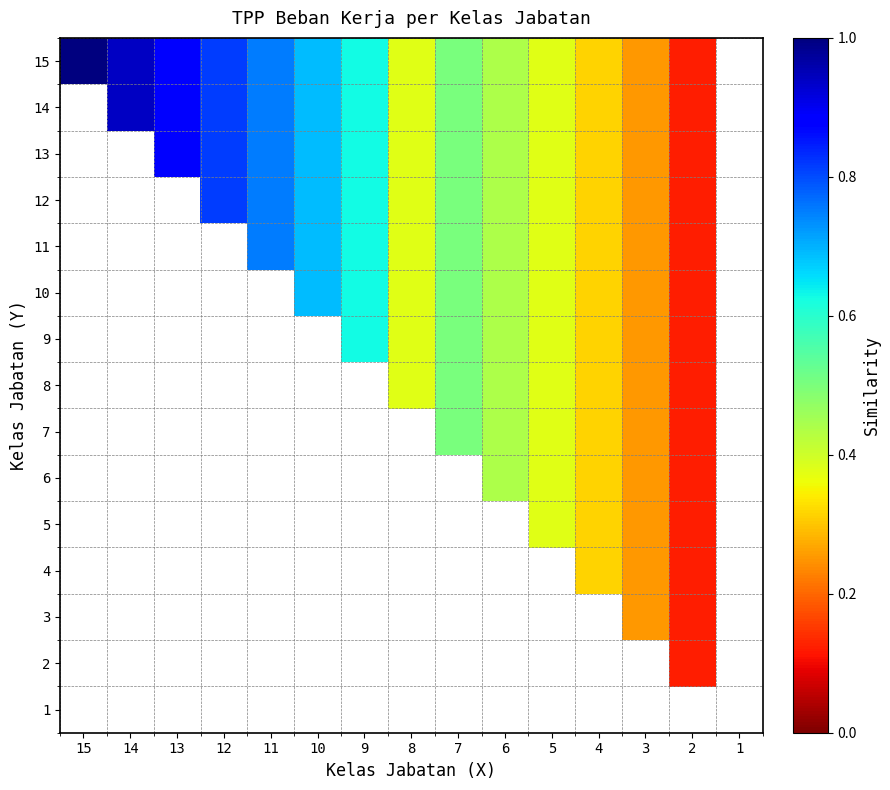

Which label corresponds to the smallest value in the chart?

2